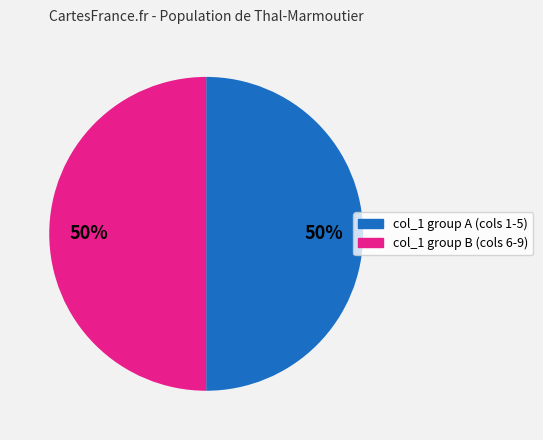

Count the number of slices in the pie.

2